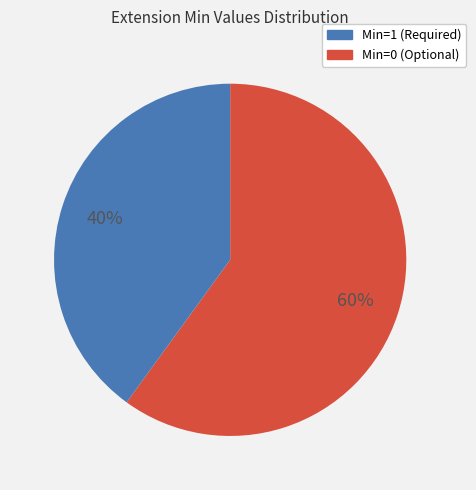

Is there a majority slice in this chart?

Yes